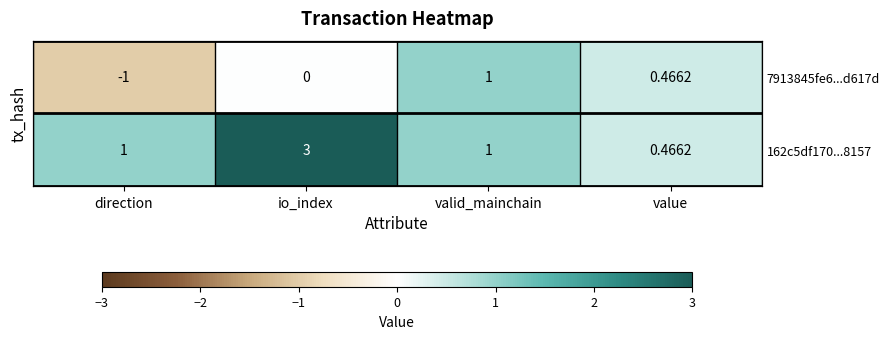

Rank the categories by 162c5df170...8157 value from lowest to highest.

value, direction, valid_mainchain, io_index